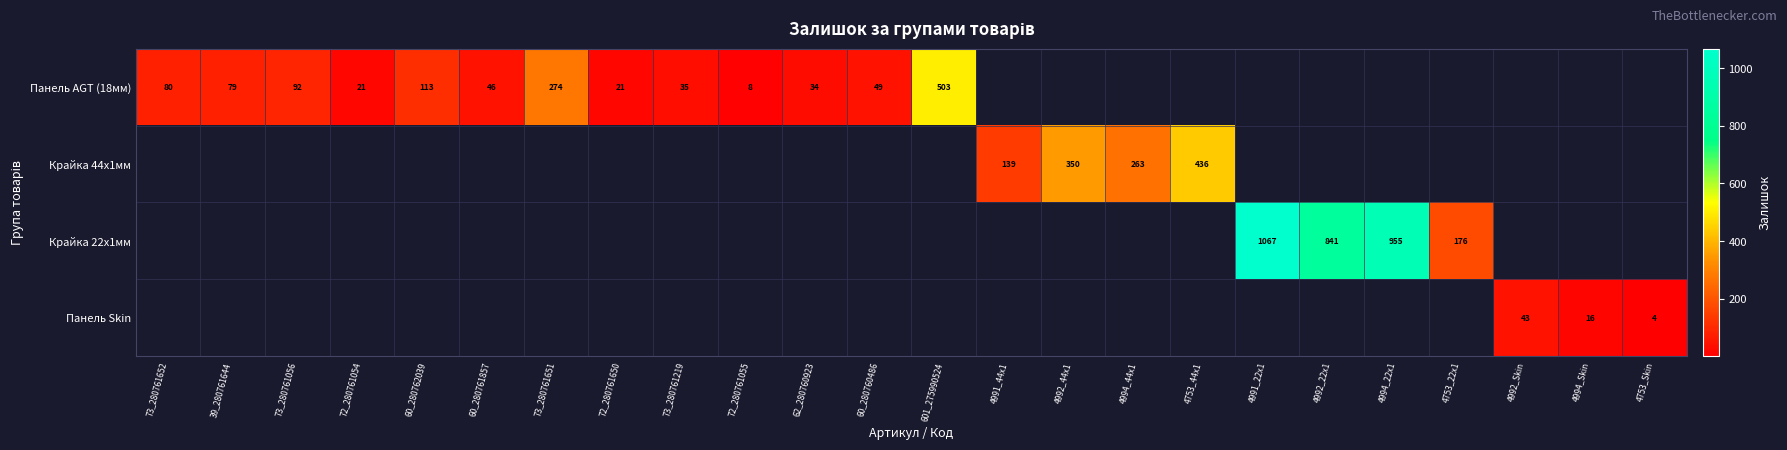

What is the difference between the highest and lowest values at 4753_Skin?

4